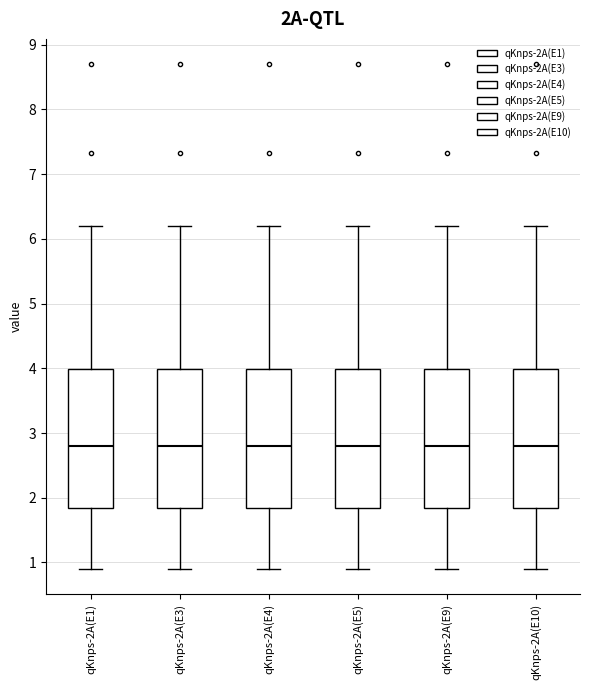

Where does the lower whisker of the box for qKnps-2A(E9) end on the y-axis? The values are not printed on the chart, so give them approximately, as read against the axis.

0.9